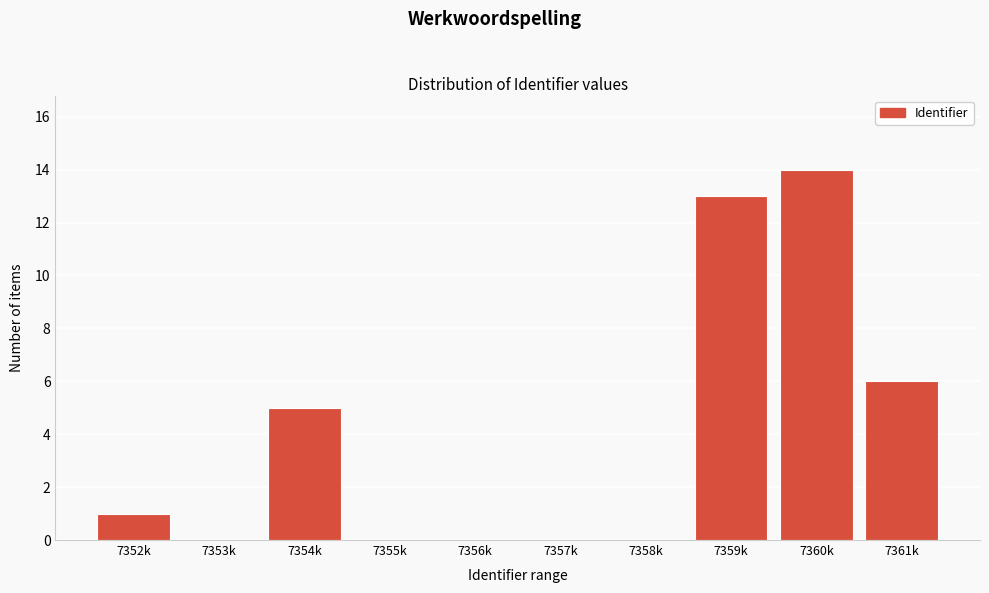

Reading right to left, extract all data points from this chart.

7361k=6	7360k=14	7359k=13	7358k=0	7357k=0	7356k=0	7355k=0	7354k=5	7353k=0	7352k=1